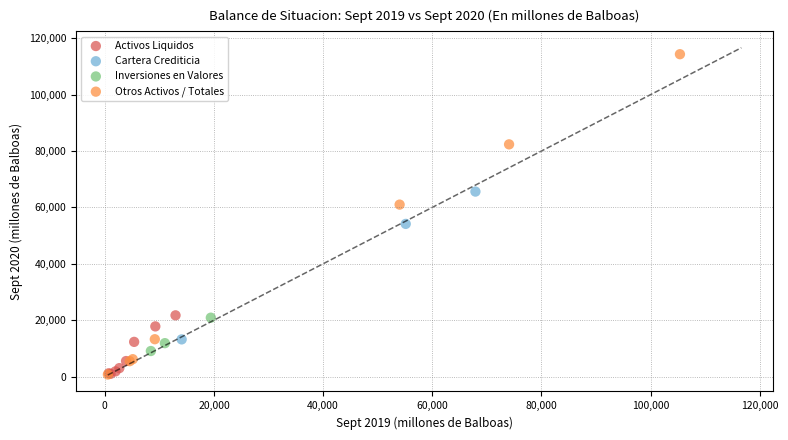

Which series contains the highest Y value?

Otros Activos / Totales